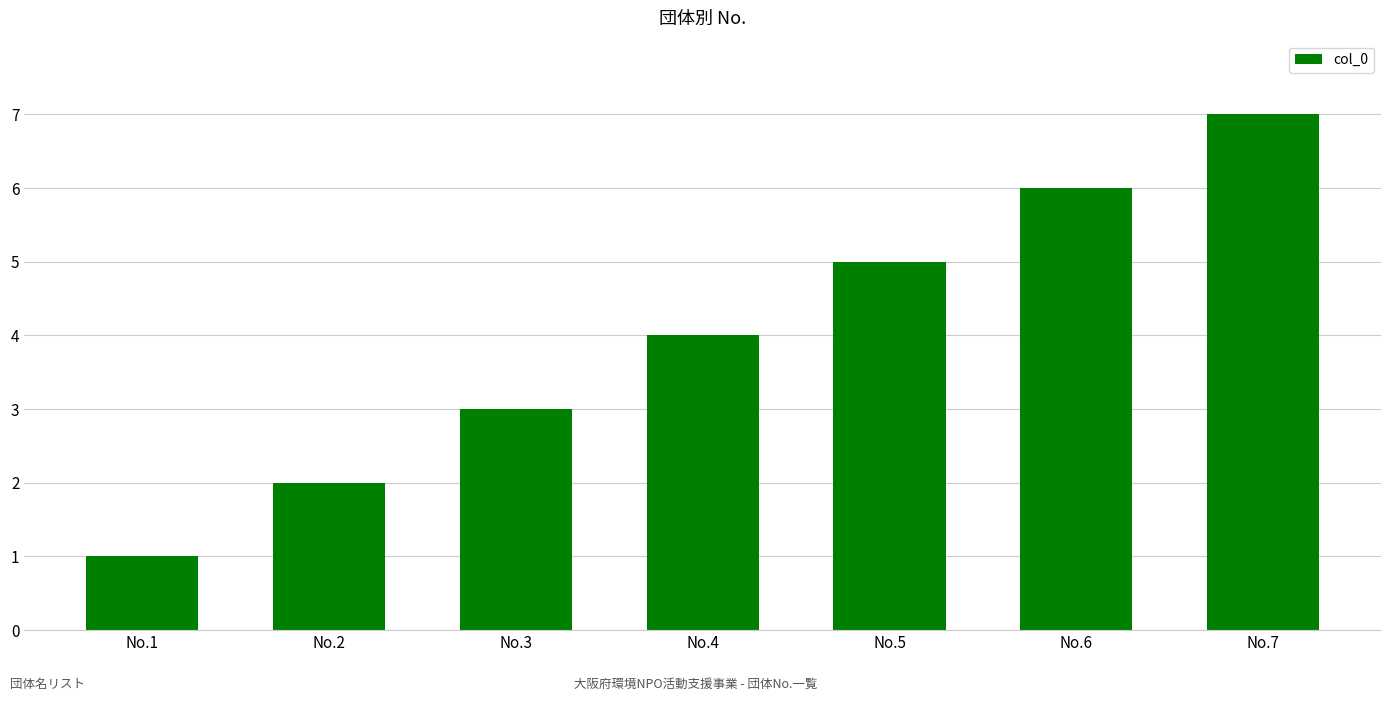

What is the ratio of the value at No.7 to the value at No.6?

1.2